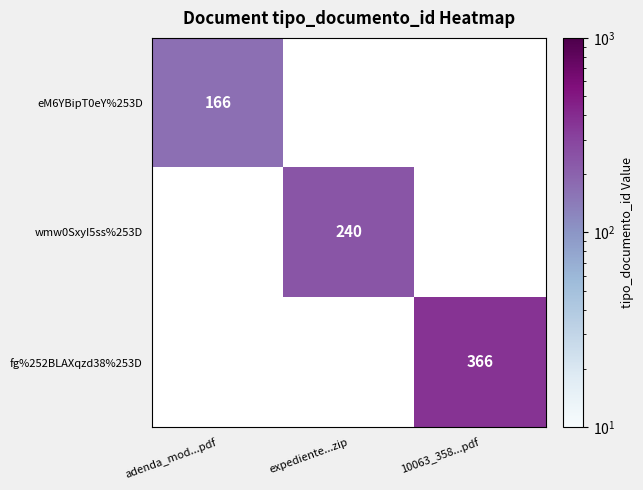

The eM6YBipT0eY%253D series shows 249 at adenda_mod...pdf. True or false?

False